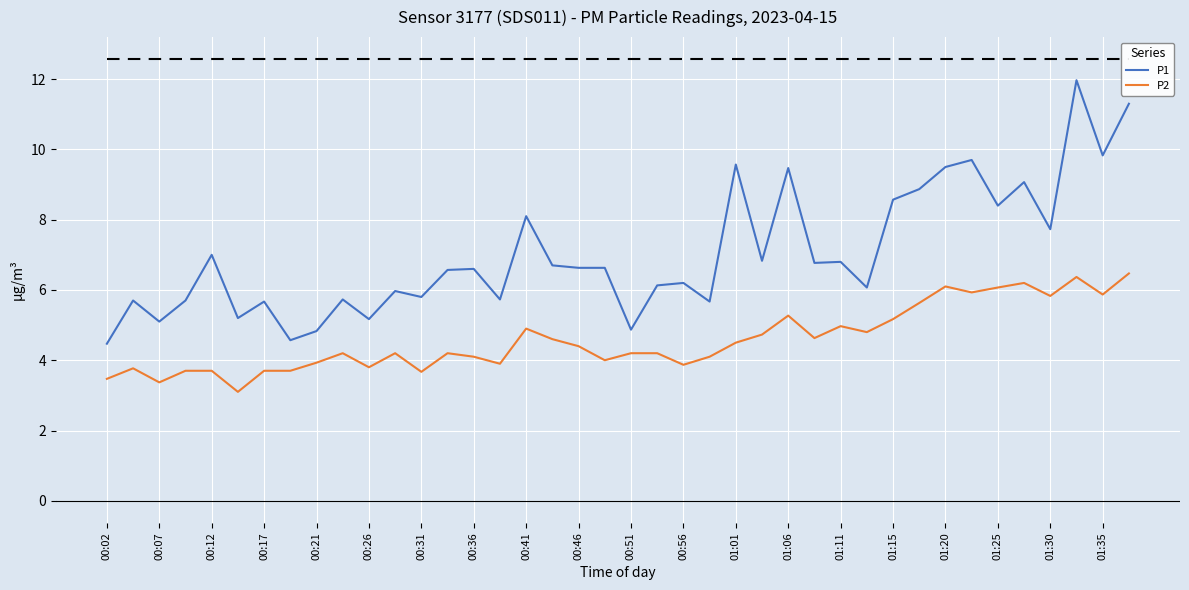

Rank the series by their maximum value, from highest to lowest.

P1, P2